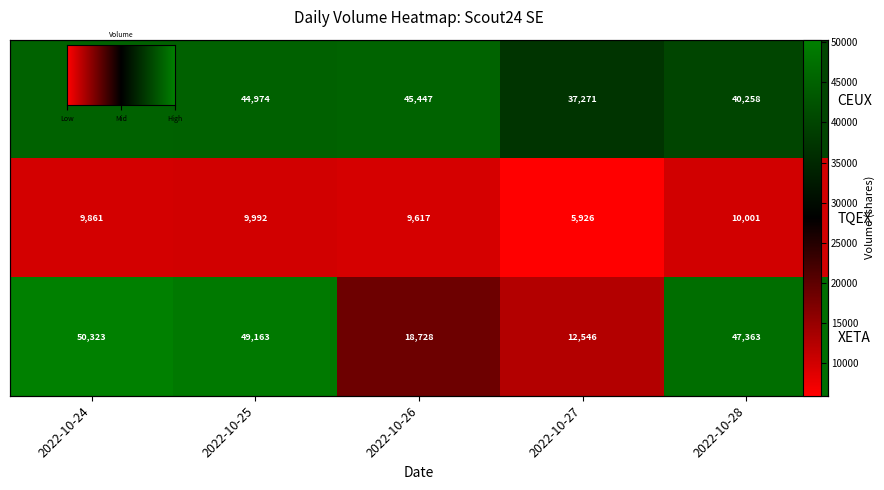

True or false: CEUX has a value of 45447 at 2022-10-26.

True